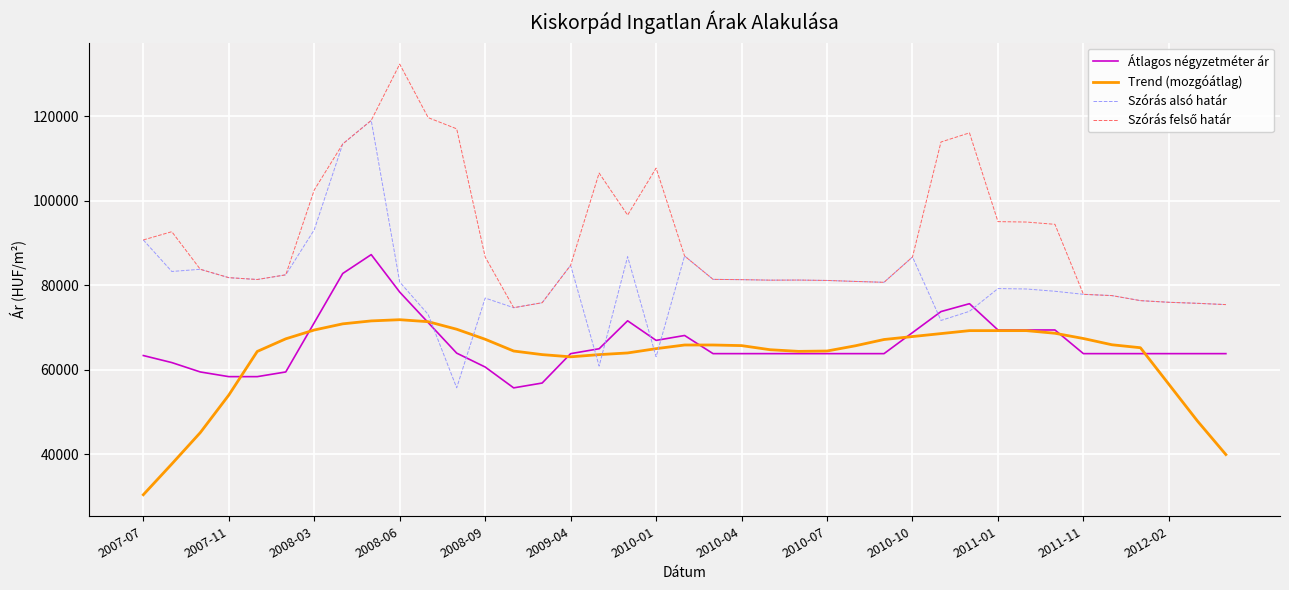

True or false: Szórás alsó határ and Átlagos négyzetméter ár cross at least once.

True